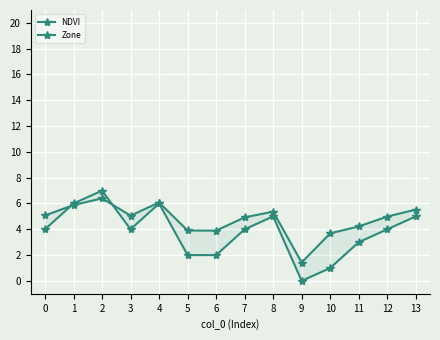

What is the difference between the maximum and minimum values in the Zone series?

7.0